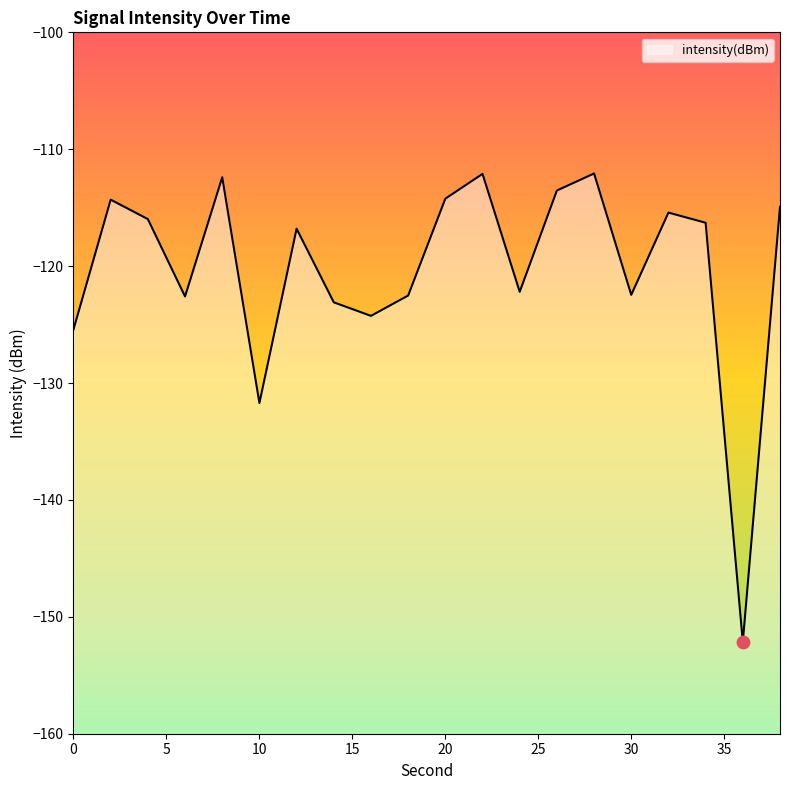

Between 18 and 2, which is larger?

2